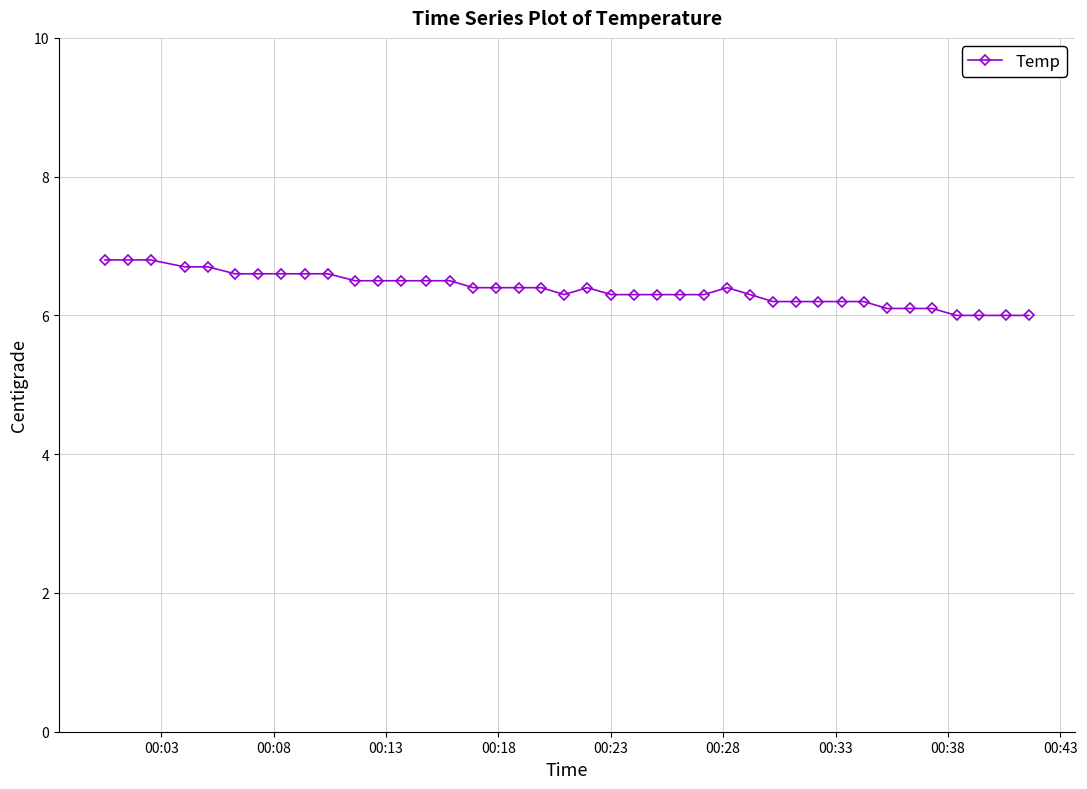

What is the value of the 33rd point from the left?

6.2